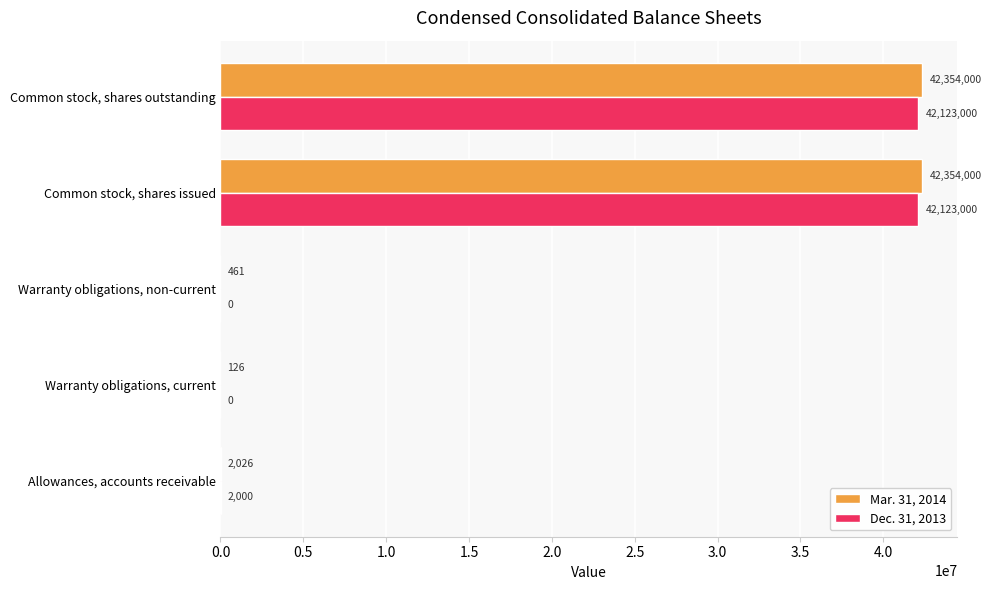

What is the sum of the Dec. 31, 2013 values at Warranty obligations, current and Common stock, shares issued?

42123000